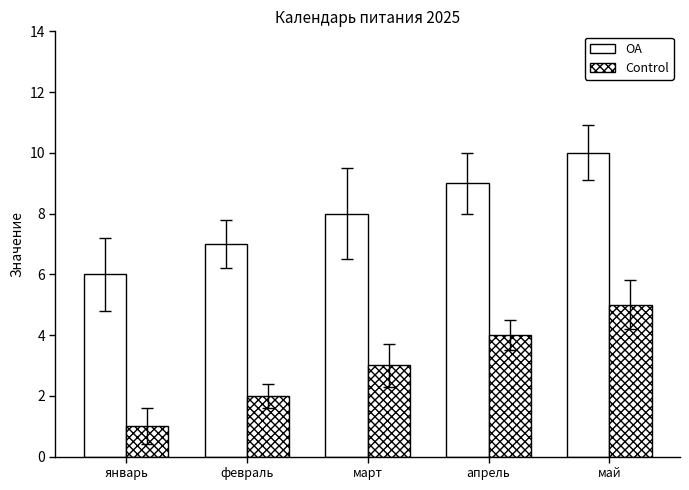

Count the Control values in the range 2 to 4.

3